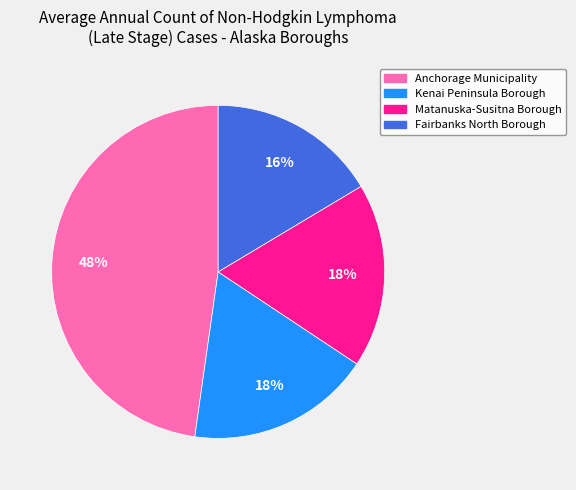

Which slice is the smallest?

Fairbanks North Borough